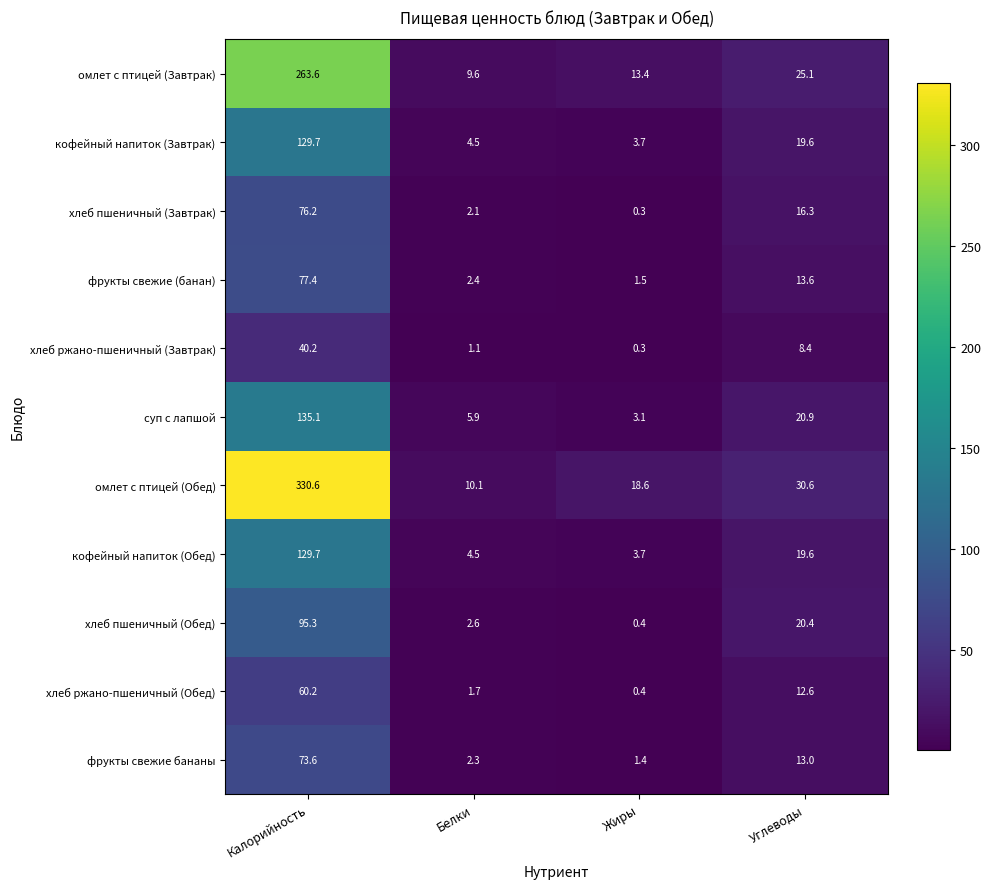

Rank the categories by кофейный напиток (Обед) value from highest to lowest.

Калорийность, Углеводы, Белки, Жиры